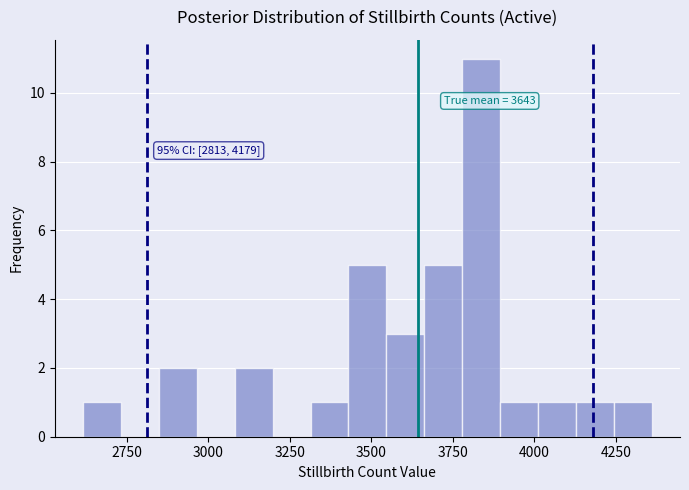

Read against the x-axis, roughly where is the centre of the tallest bar?

3850